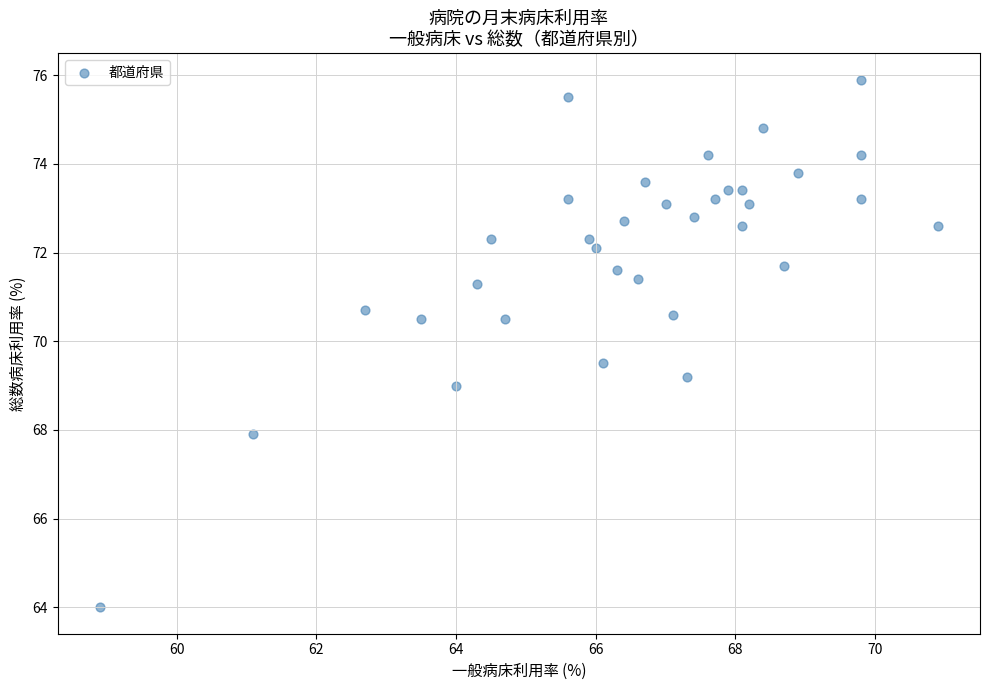

What is the range of Y values (max minus min)?

11.9